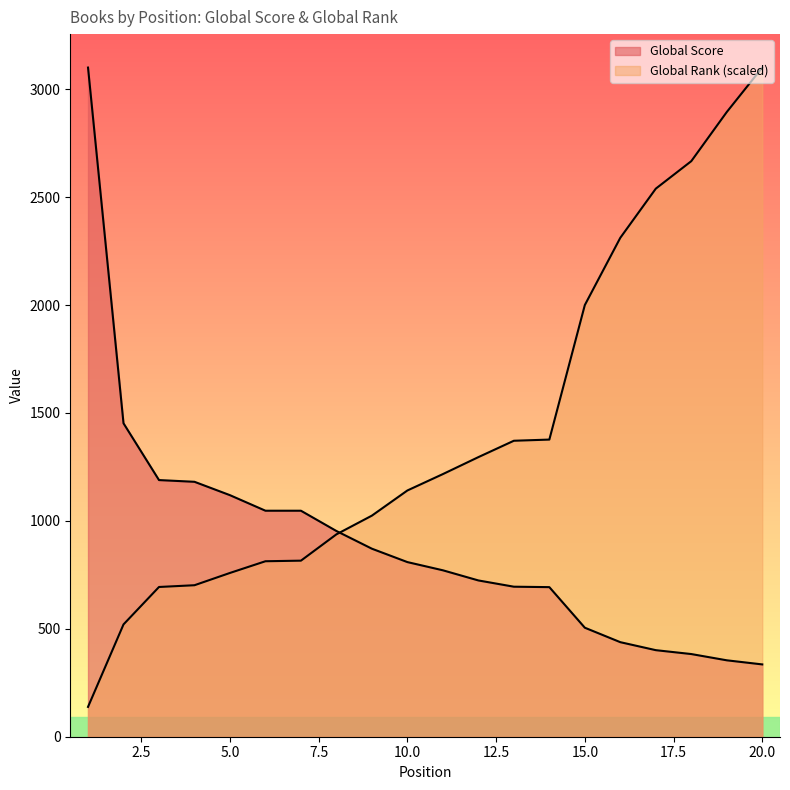

The value of Global Score at 7 is 1047.0. True or false?

True